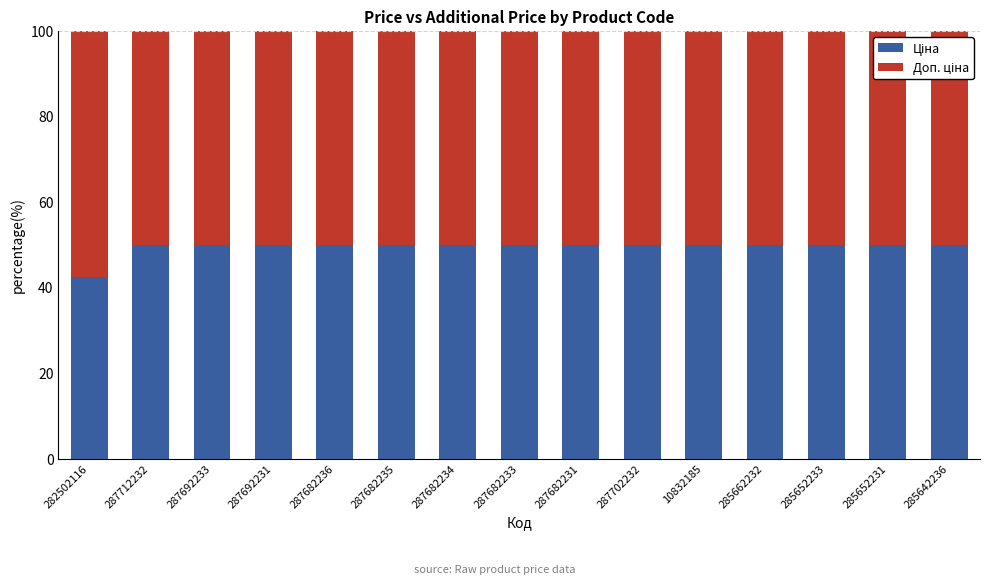

What is the total value across all series at 285652231?

100.0